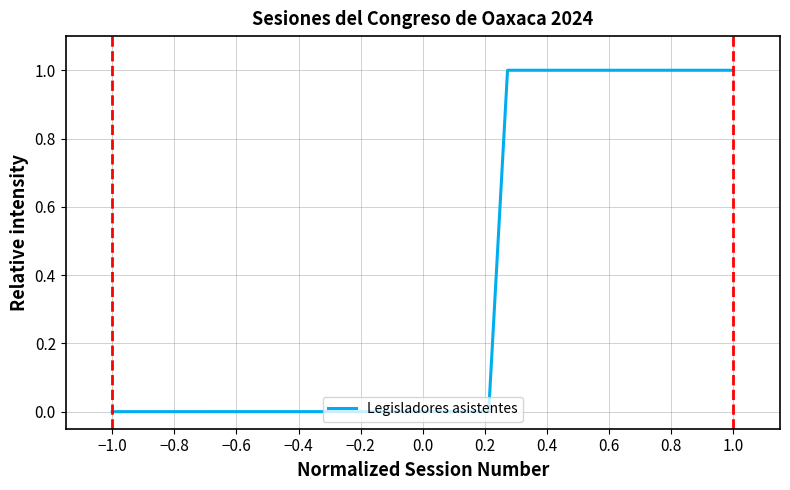

What is the maximum value shown in the chart?

1.0